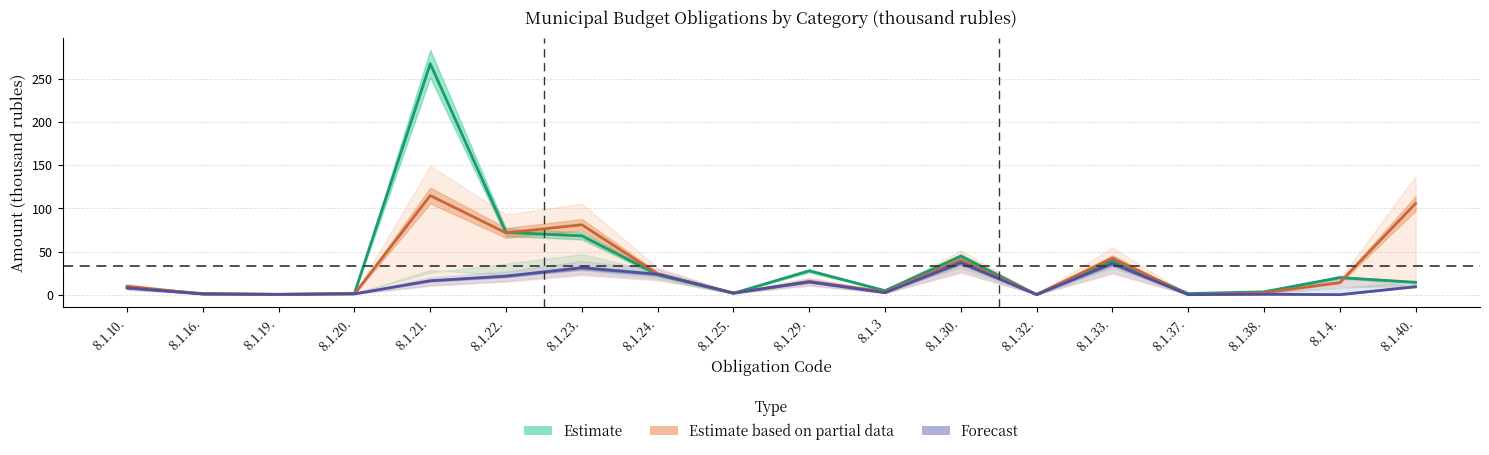

List the series in order of their peak value, highest first.

Estimate, Estimate based on partial data, Forecast